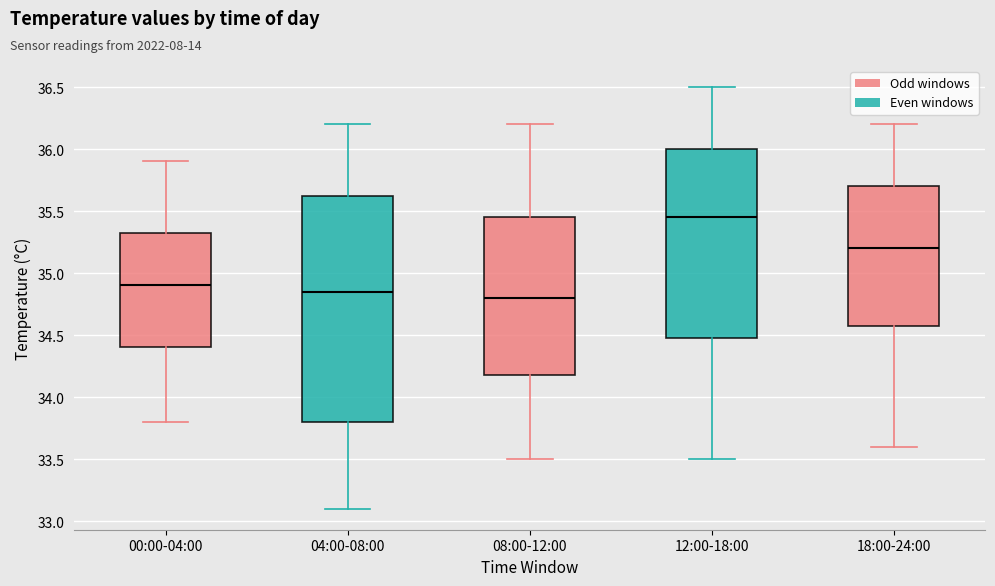

Which box is the tallest, from its lower edge to its upper edge?

04:00-08:00